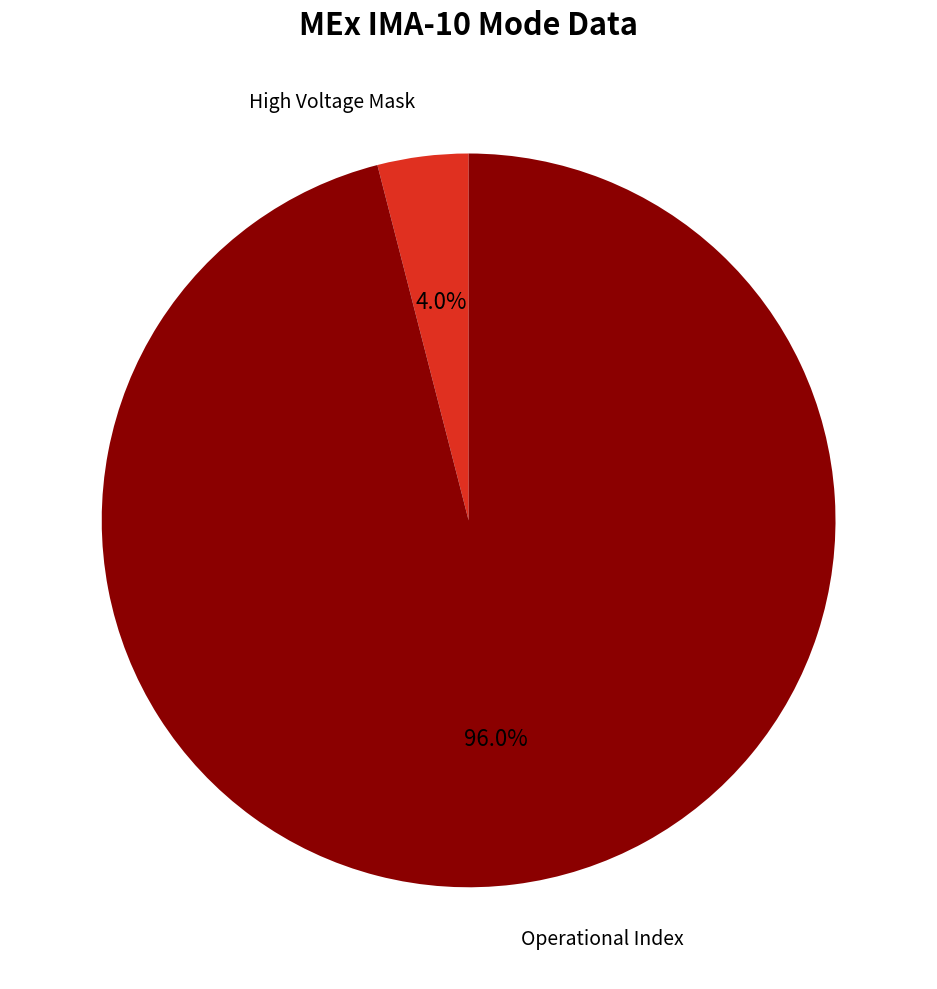

Which category has the smallest portion of the pie?

High Voltage Mask